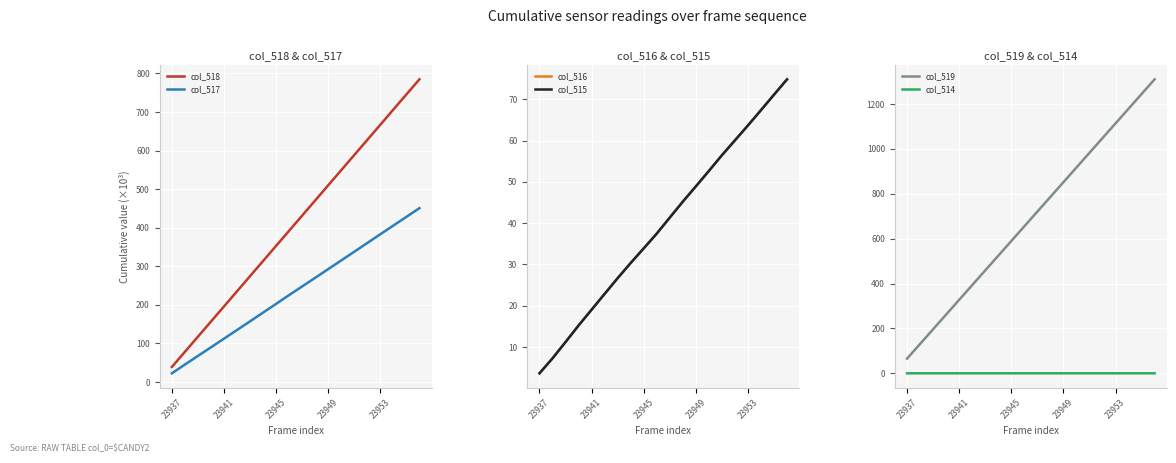

Is it true that col_515 equals 6.8 at 23953?

False